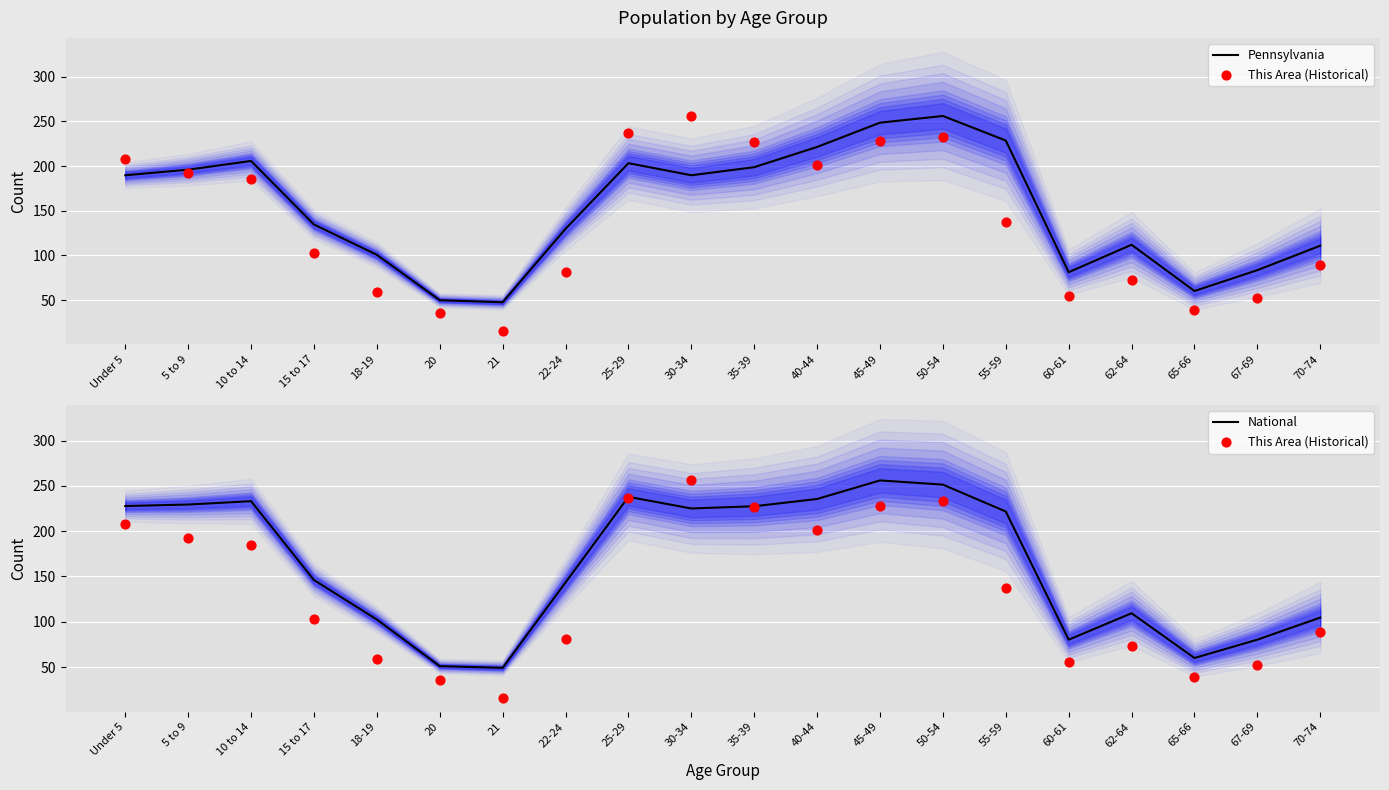

What are all the series names shown in the legend?

Pennsylvania, This Area (Historical), National